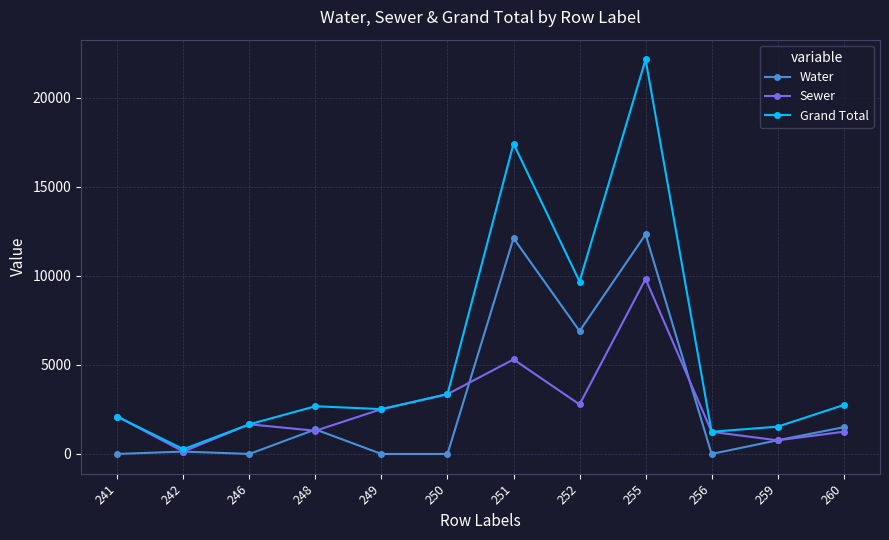

What is the maximum value shown in the chart?

22139.9